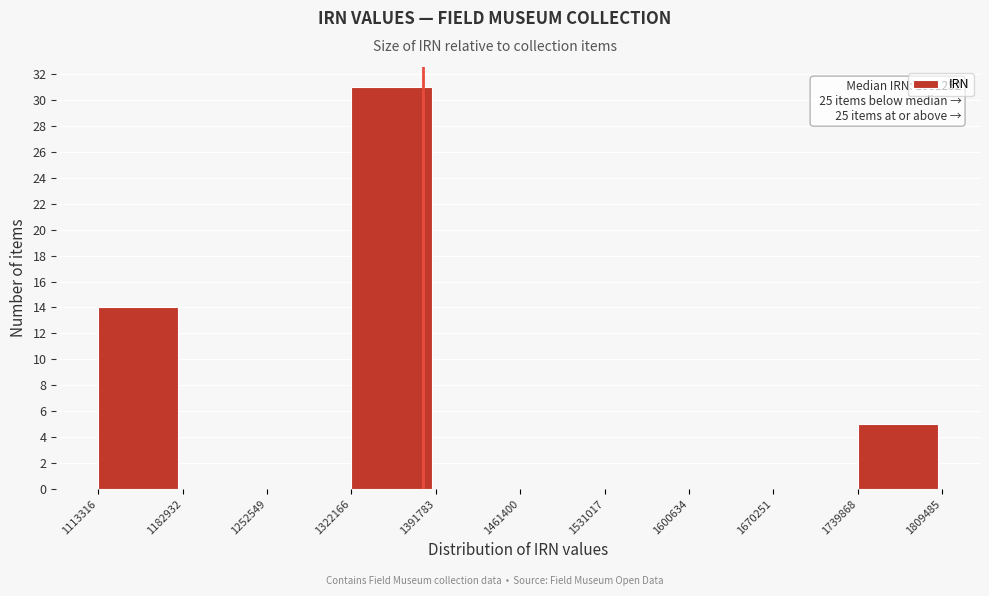

Over which range of the x-axis is the bar tallest?

1322166 to 1391783